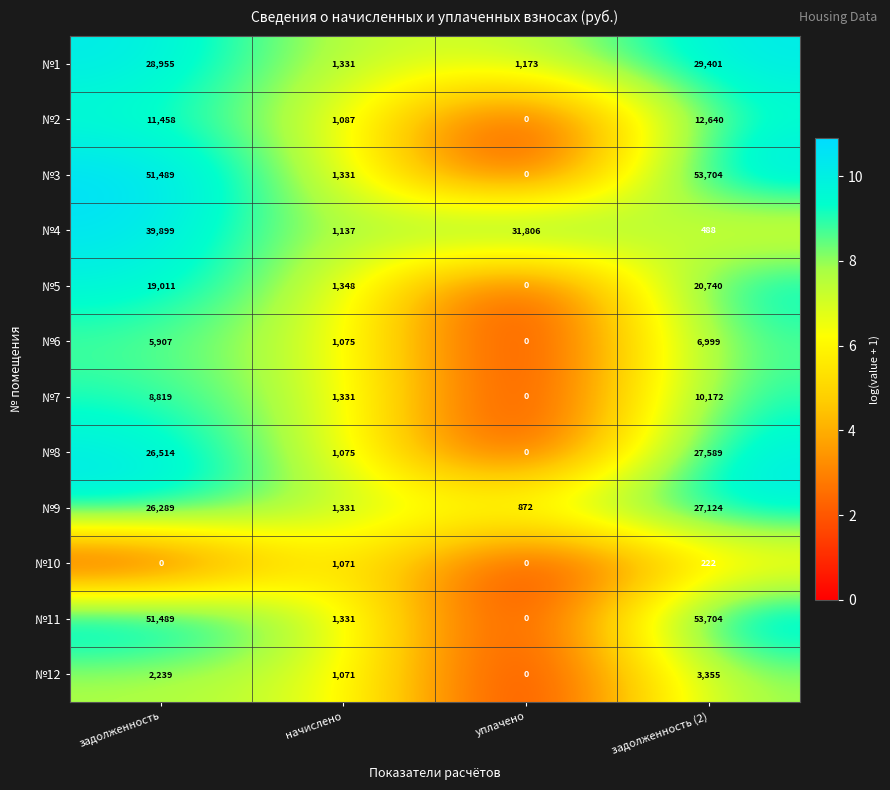

Rank the categories by №12 value from lowest to highest.

уплачено, начислено, задолженность, задолженность (2)